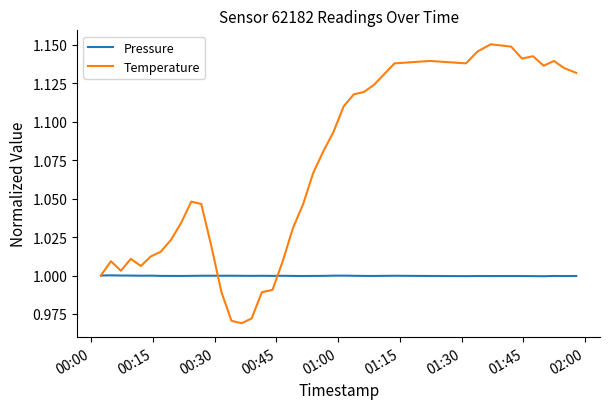

What is the difference between the maximum and minimum values in the Temperature series?

0.2